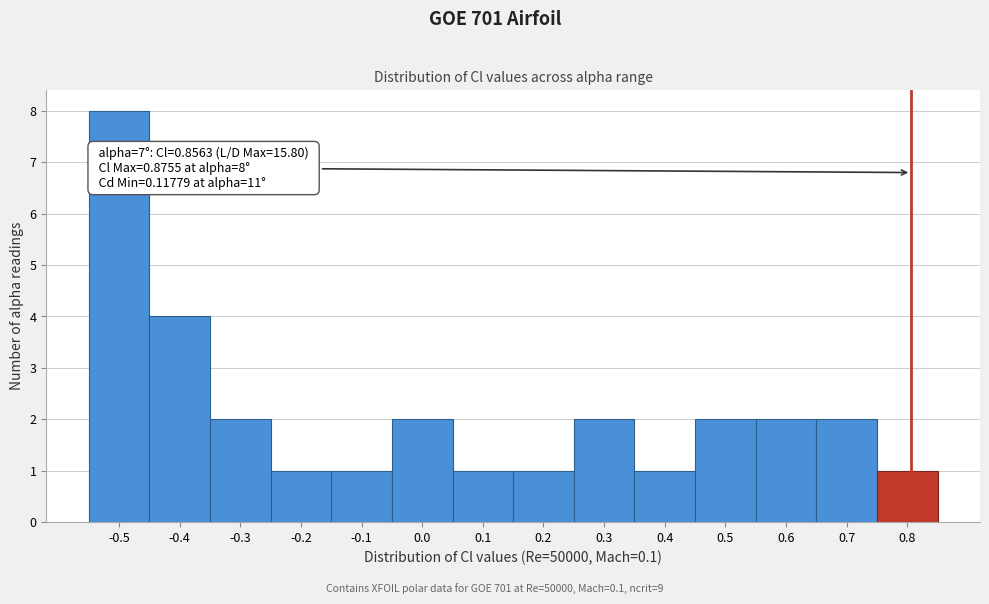

Reading left to right, what are all the values shown in this chart?

8	4	2	1	1	2	1	1	2	1	2	2	2	1